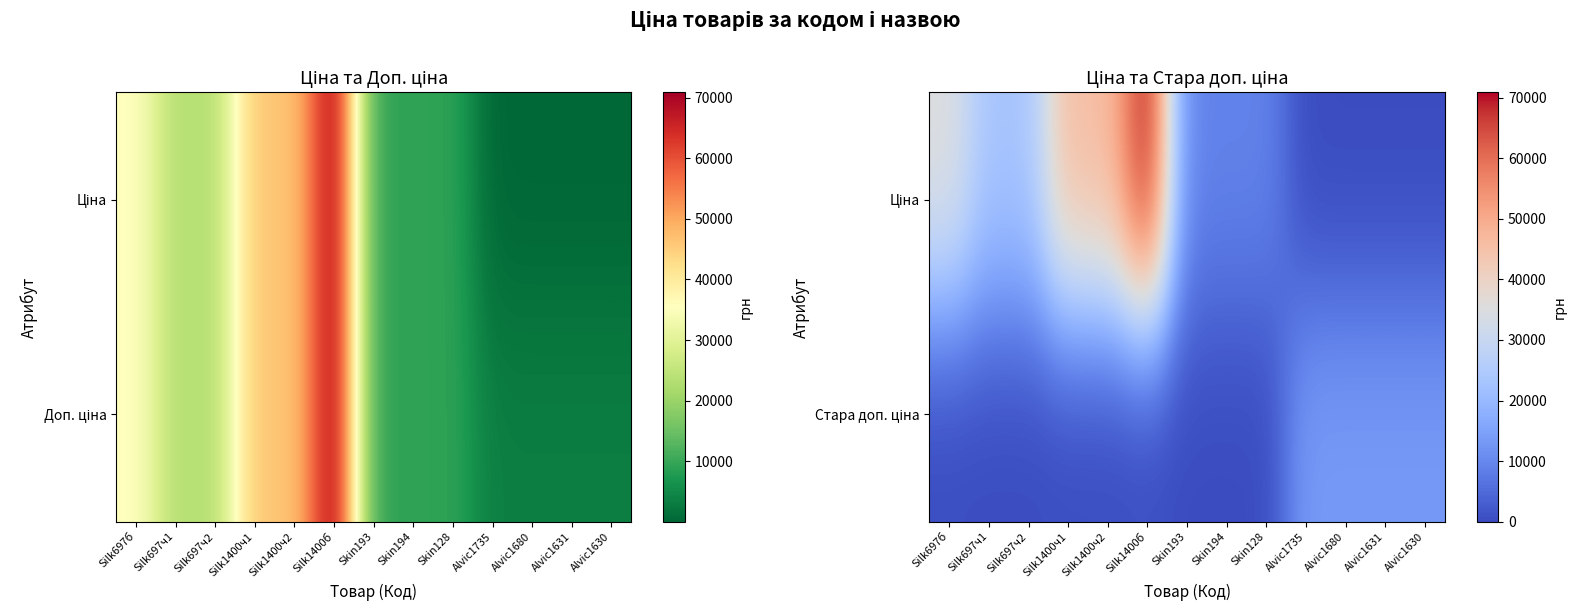

At which category is the sum across all series the highest?

Silk1400б